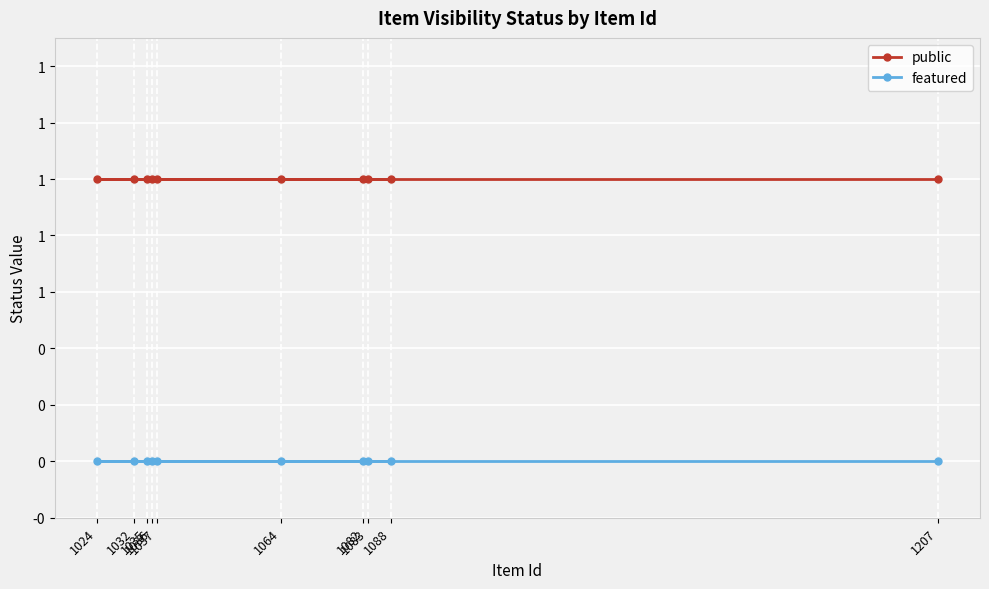

At 1207, list the series in order from largest to smallest.

public, featured